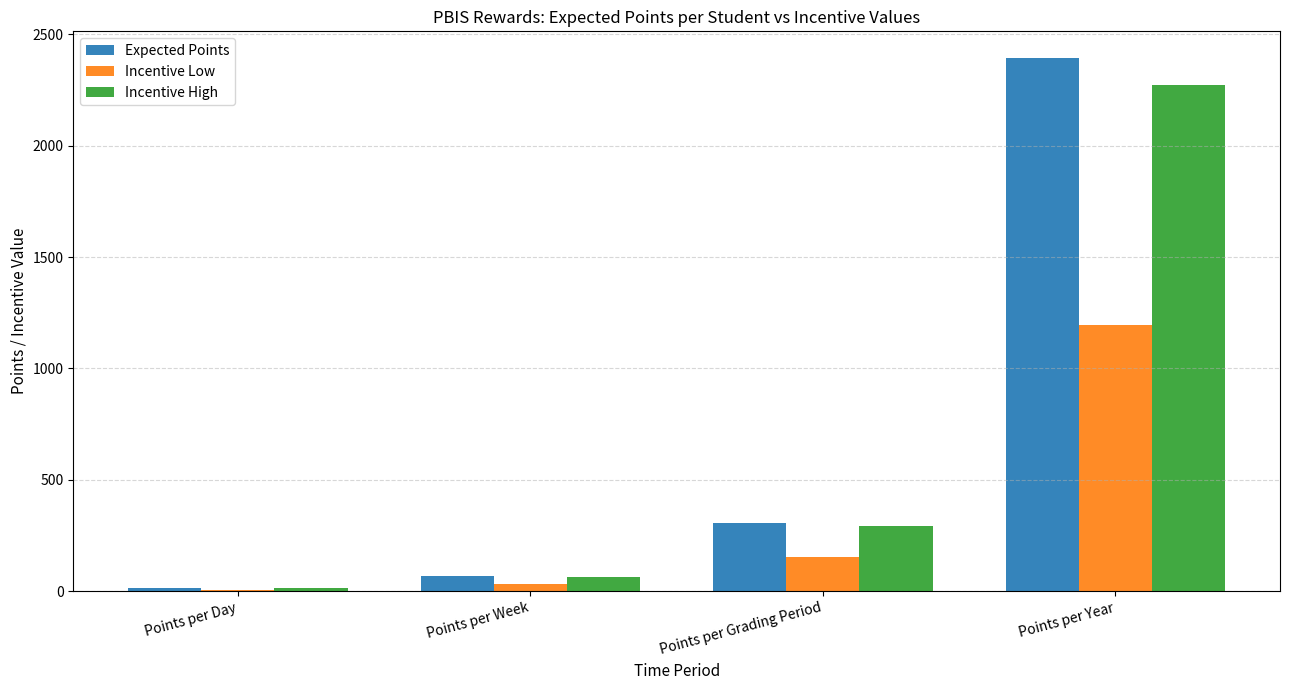

Which series changed the most between Points per Day and Points per Year?

Expected Points